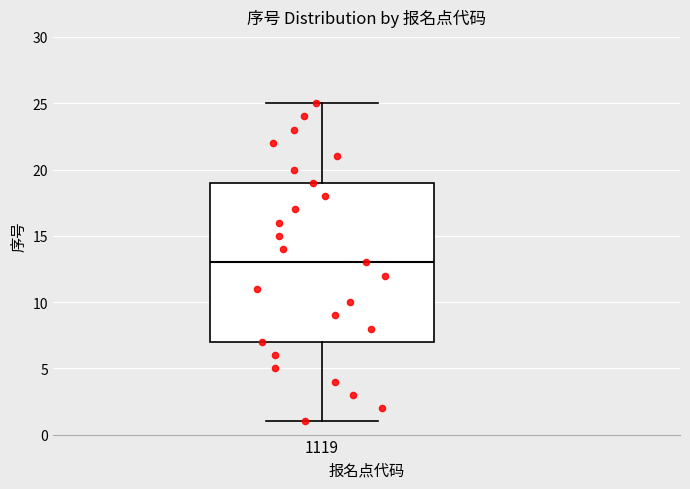

Transcribe this box plot: give where the median line is, the range the box spans, and where the two whiskers end, as read against the y-axis. The values are not printed on the chart, so give them approximately, as read against the axis.

median 13, box 7 to 19, whiskers 1 to 25